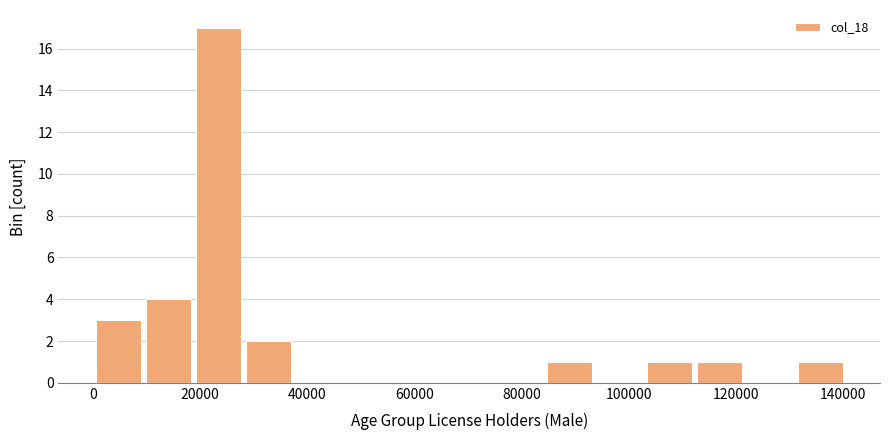

Reading left to right, list every bar in this chart as the range it spans on the x-axis followed by its height. Neither the bar edges nor the heights are printed on the chart, so give them approximately, as read against the axes.

0 to 10000: 3
10000 to 18000: 4
18000 to 28000: 17
28000 to 38000: 2
38000 to 46000: 0
46000 to 56000: 0
56000 to 66000: 0
66000 to 74000: 0
74000 to 84000: 0
84000 to 94000: 1
94000 to 104000: 0
104000 to 112000: 1
112000 to 122000: 1
122000 to 132000: 0
132000 to 140000: 1